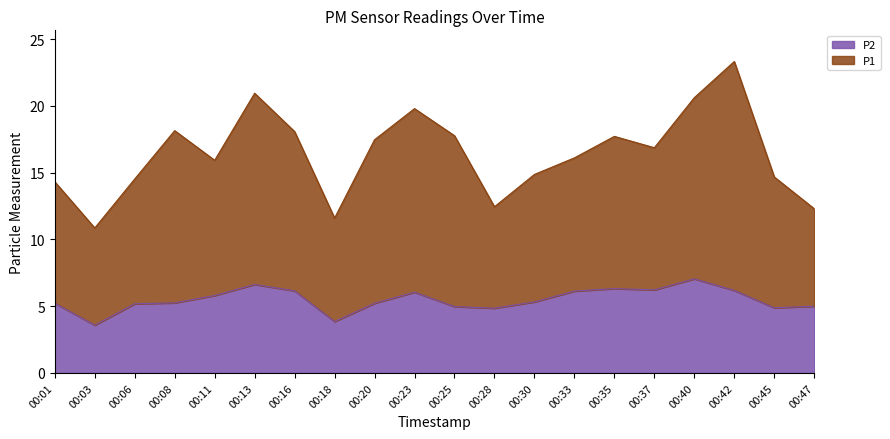

What is the approximate value of P2 at 00:30?

5.3